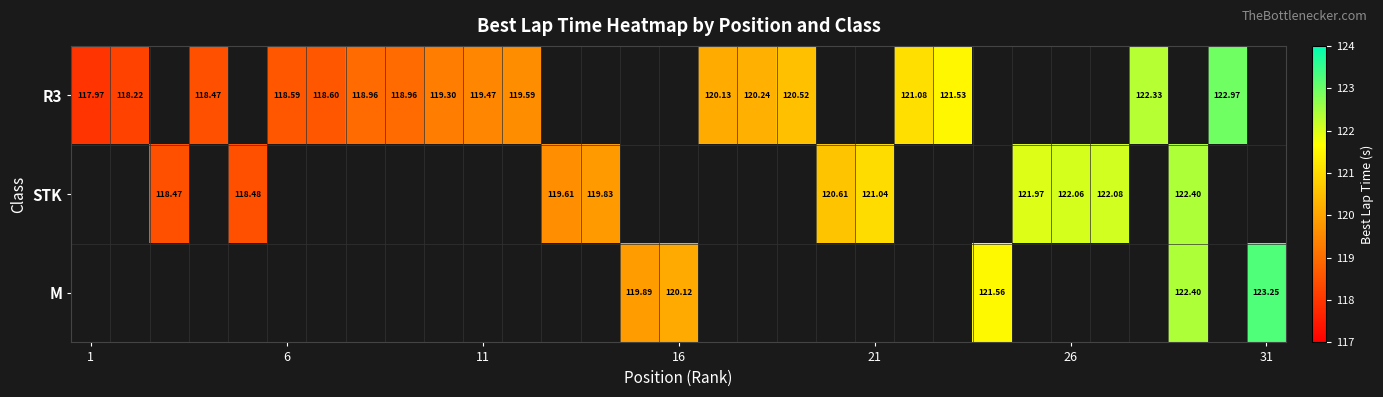

What is the highest value of the R3 series?

123.0